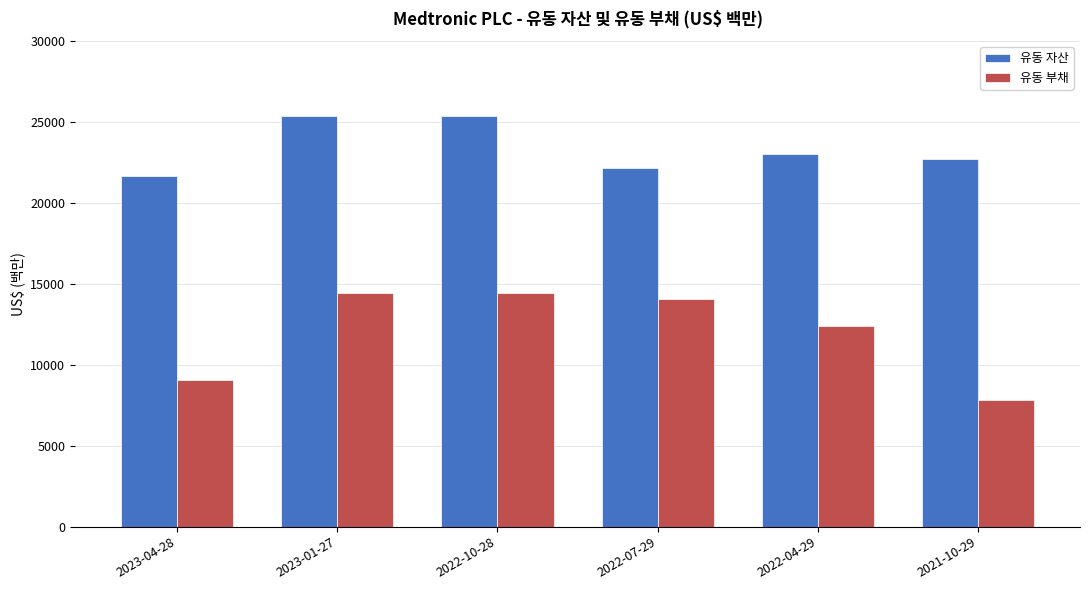

Is the value of 유동 자산 at 2022-04-29 greater than the value of 유동 부채 at 2022-10-28?

Yes